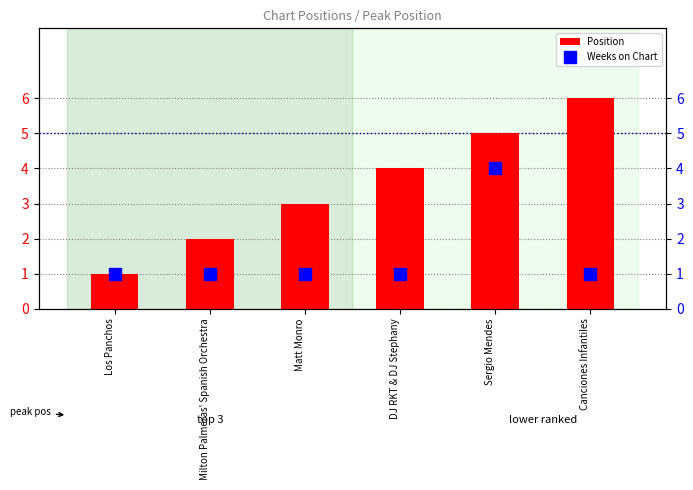

List the labels in order of Position value, largest first.

Canciones Infantiles, Sergio Mendes, DJ RKT & DJ Stephany, Matt Monro, Milton Palmeras' Spanish Orchestra, Los Panchos